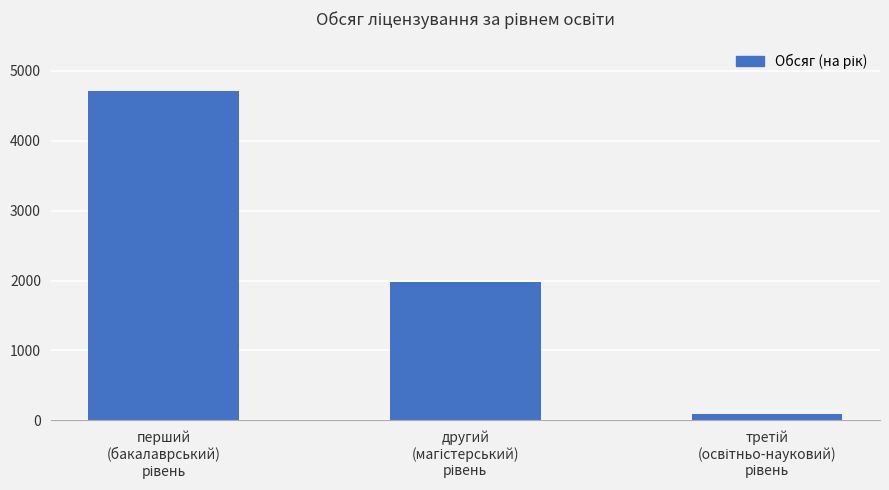

What is the sum of all values?

6784